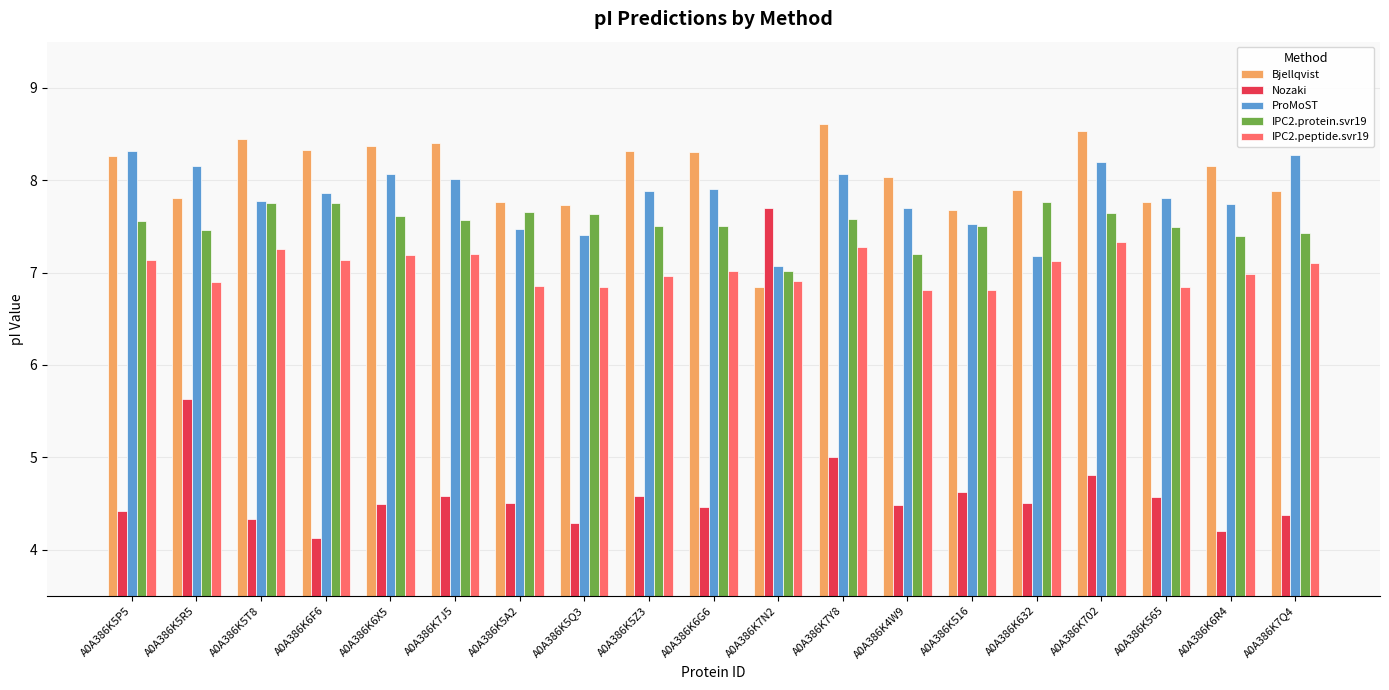

Which category has the highest value across all series?

A0A386K7Y8